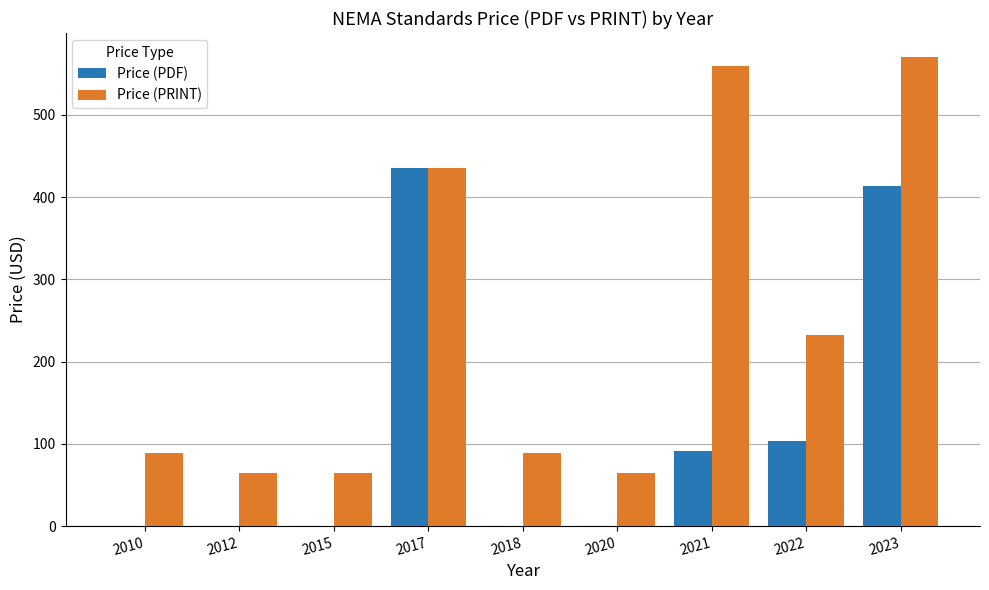

At which label is Price (PDF) closest to 217?

2022